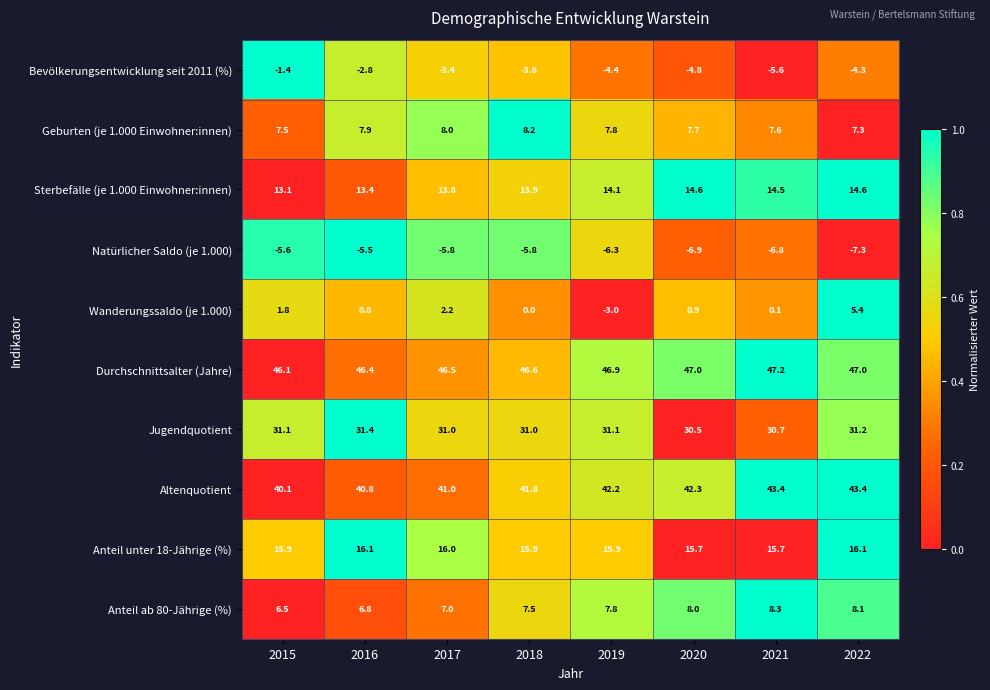

At which category does the chart reach its minimum across all series?

2022